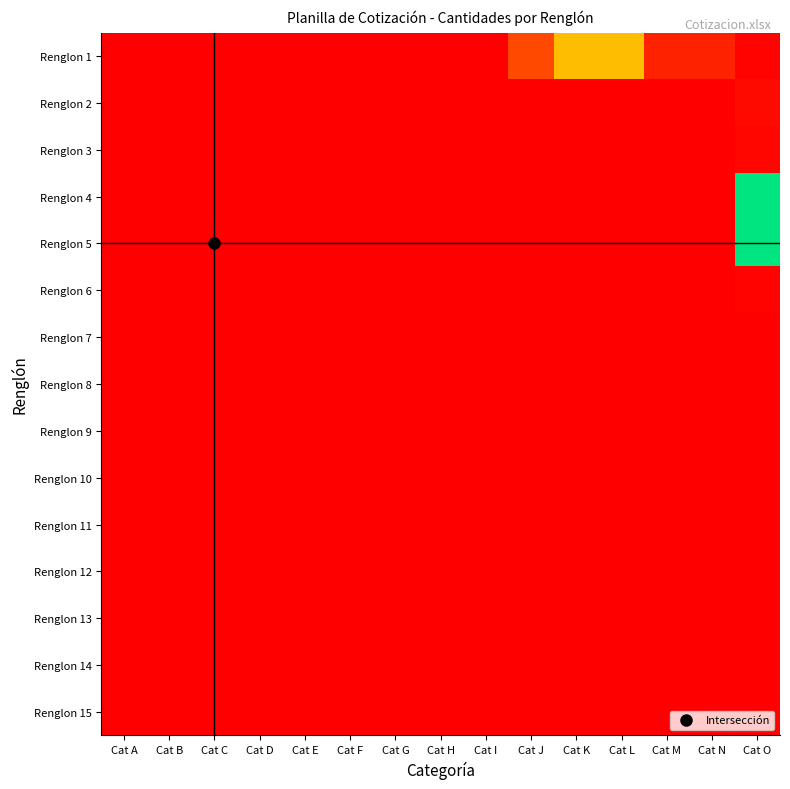

List the series in order of their peak value, highest first.

Renglon 4, Renglon 5, Renglon 1, Renglon 2, Renglon 3, Renglon 6, Renglon 7, Renglon 8, Renglon 9, Renglon 10, Renglon 11, Renglon 12, Renglon 13, Renglon 14, Renglon 15